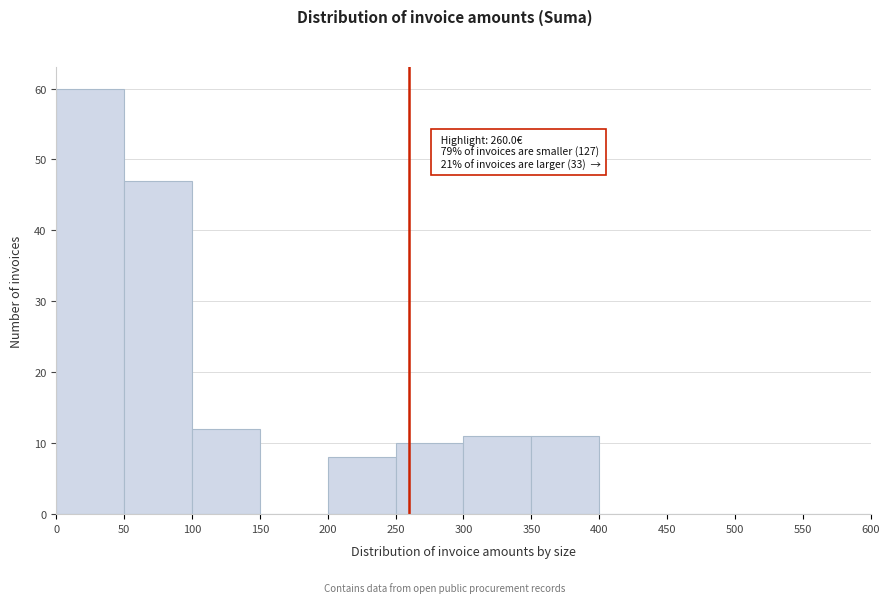

Which range on the x-axis has the tallest bar?

0 to 50